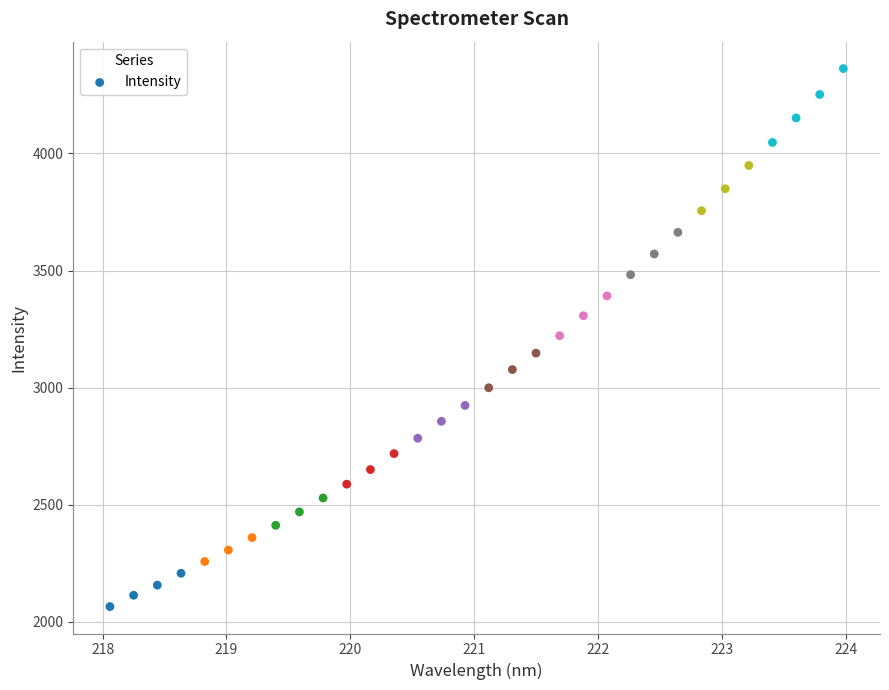

What is the range of X values (max minus min)?

5.9